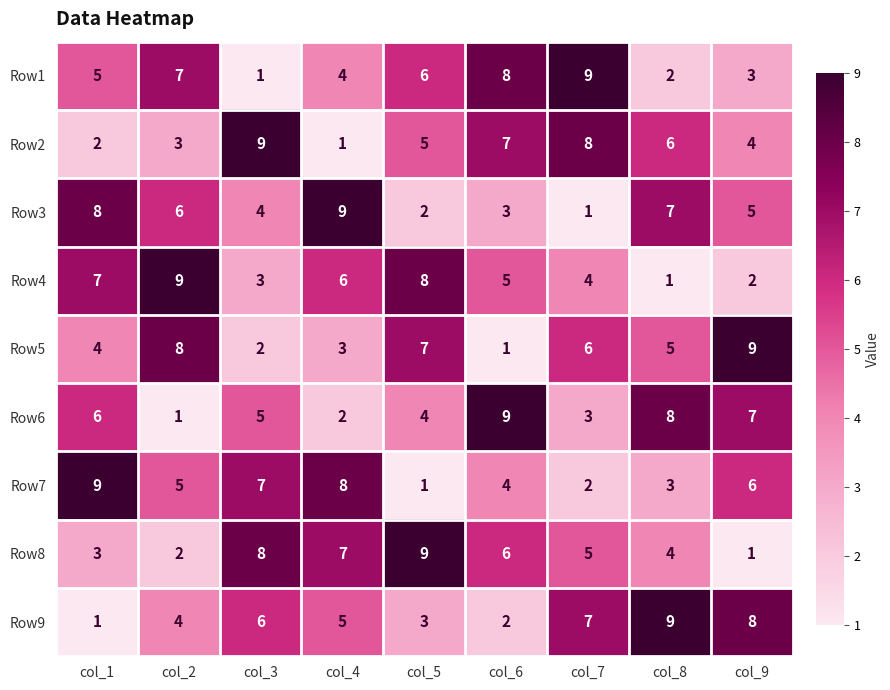

At how many categories does at least one series exceed 1?

9